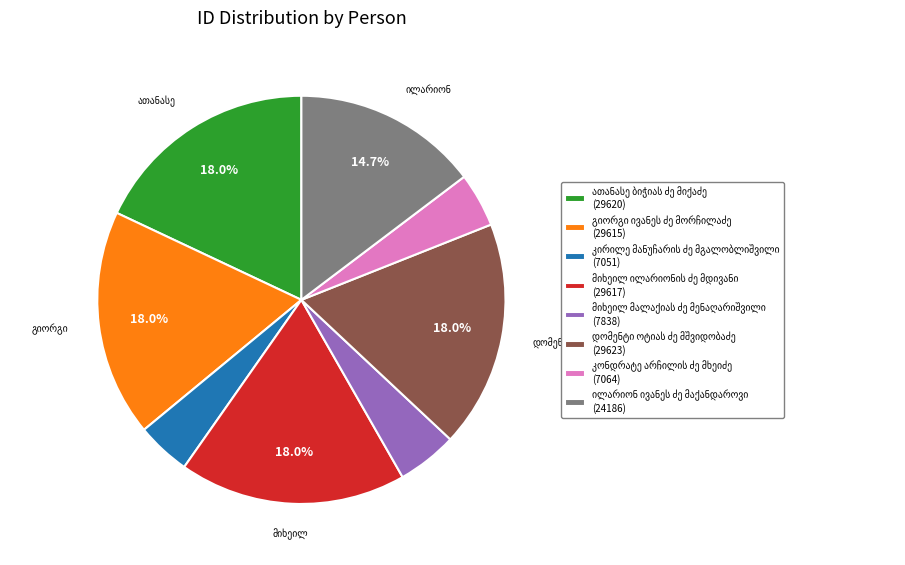

Is there any slice that represents more than half of the pie?

No